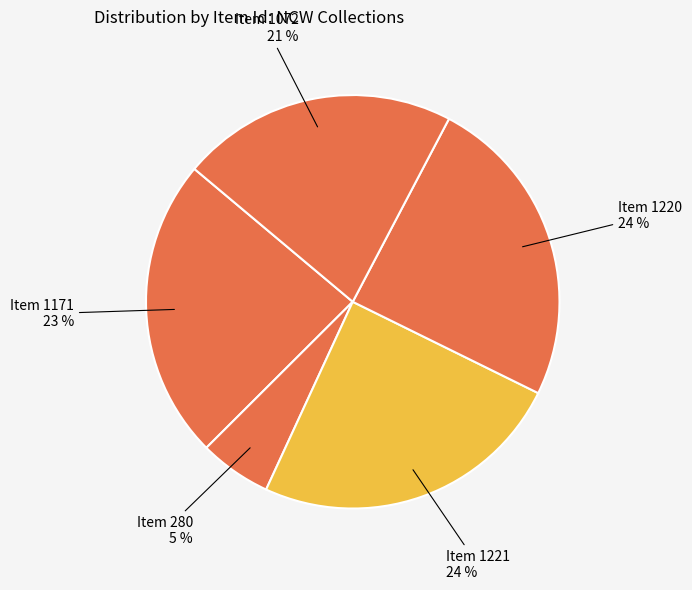

How many slices are in this pie chart?

5